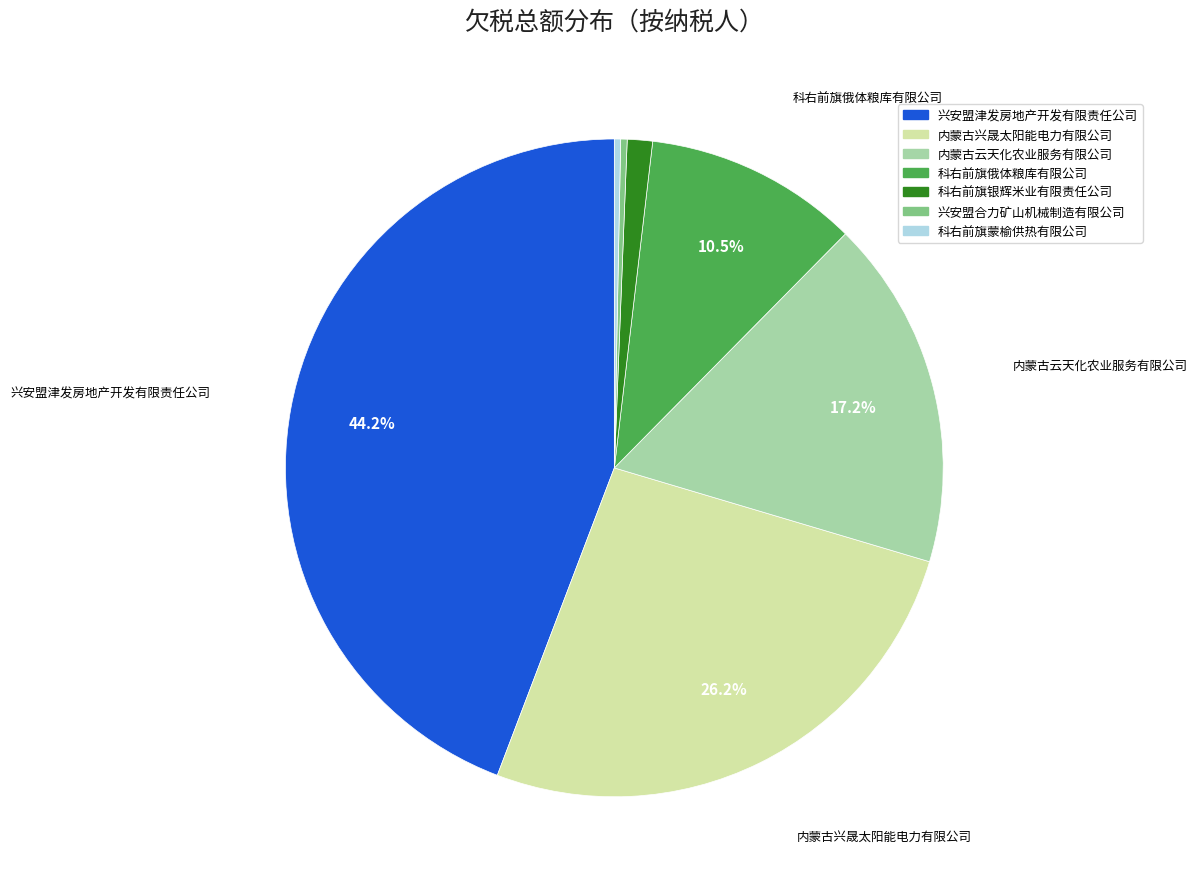

Is there a majority slice in this chart?

No